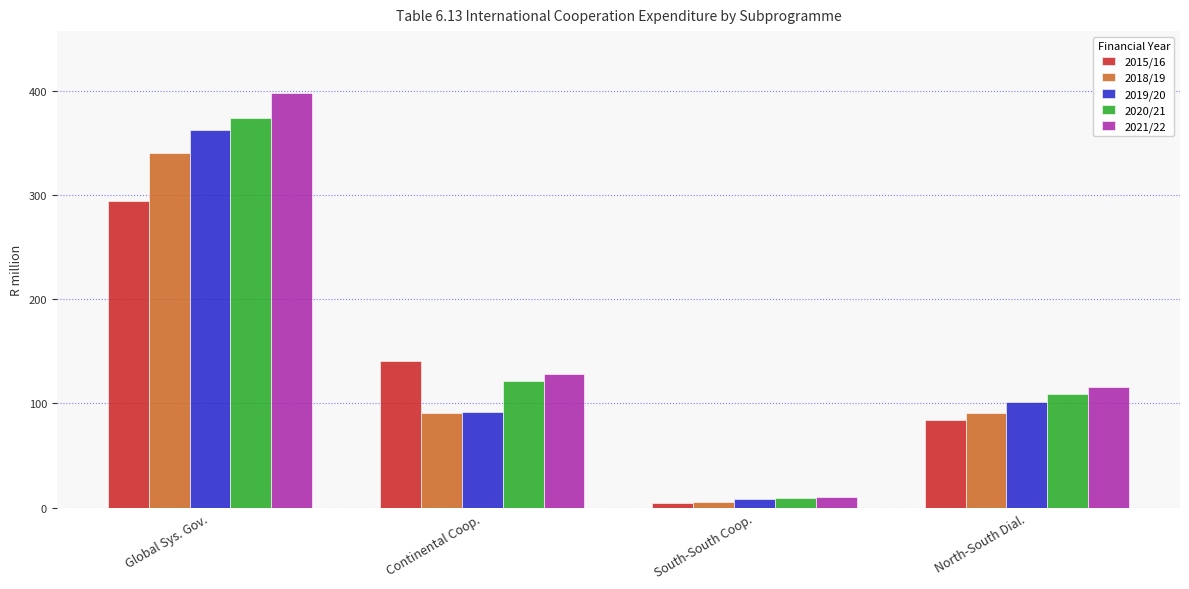

How many bars are there in each group?

5